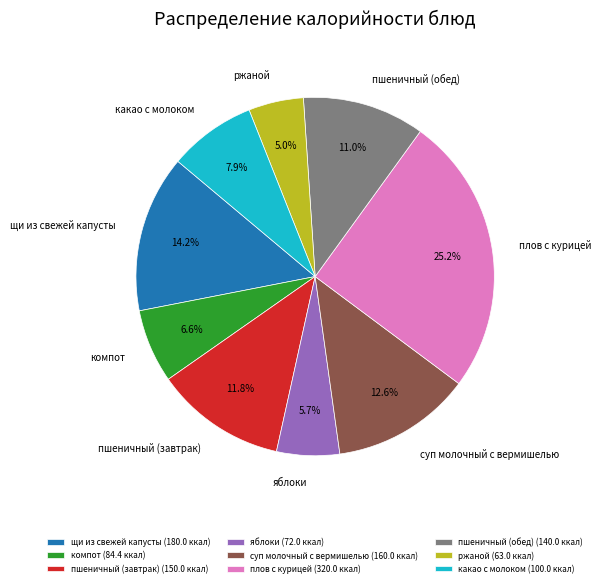

Approximately how many times larger is the value at яблоки compared to пшеничный (обед)?

0.5